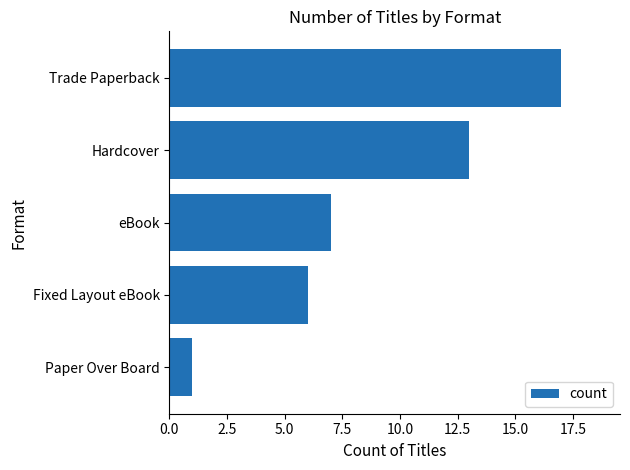

List the labels in order of value, largest first.

Trade Paperback, Hardcover, eBook, Fixed Layout eBook, Paper Over Board